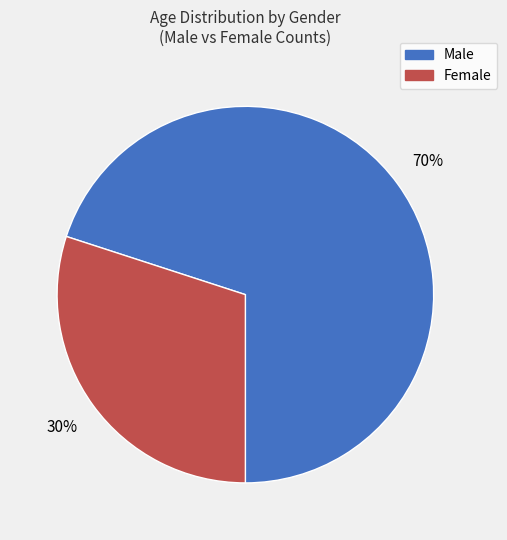

Between Female and Male, which is larger?

Male